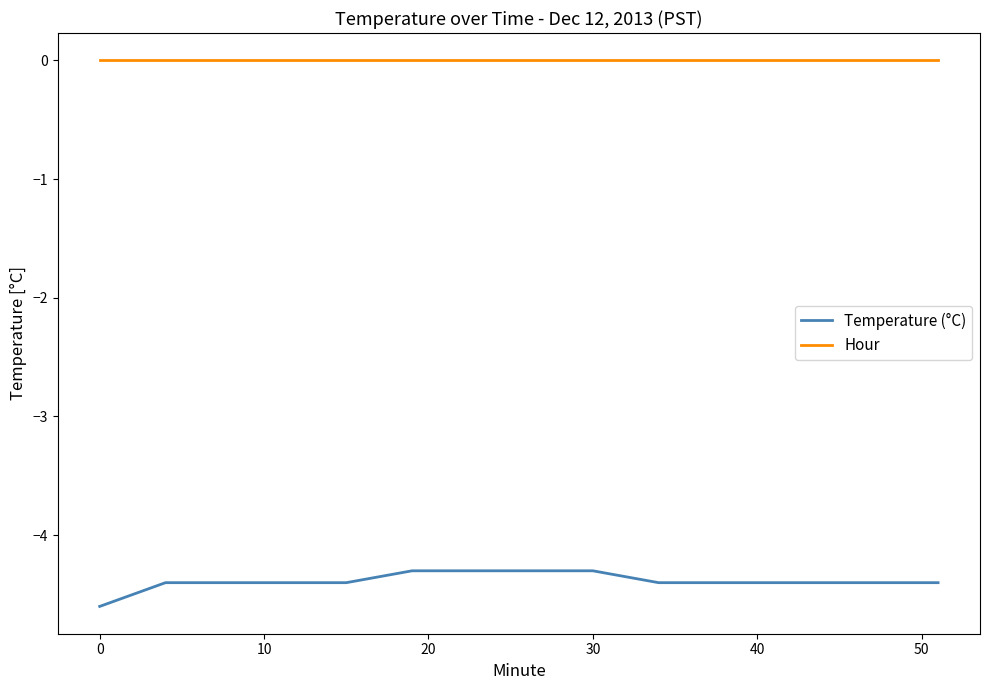

True or false: Temperature (°C) and Hour cross at least once.

False